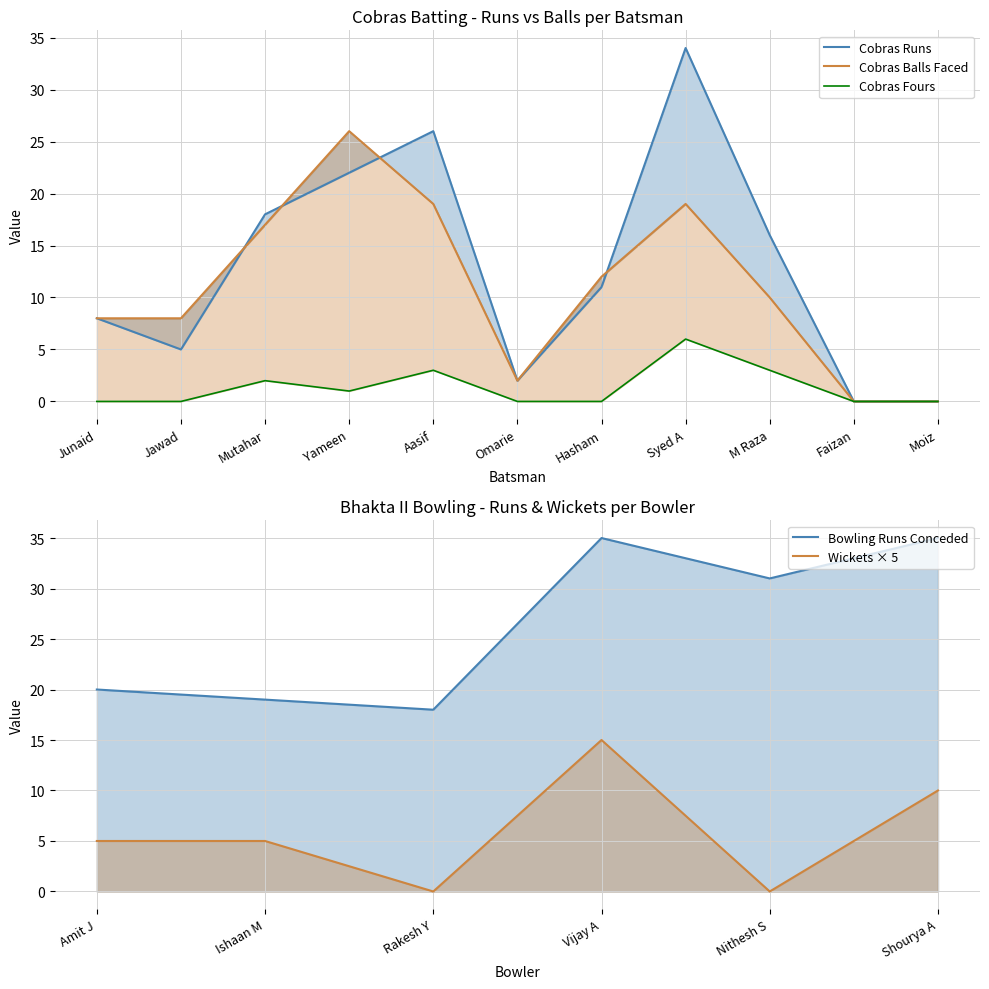

What is the difference between the highest and lowest values at Jawad?

8